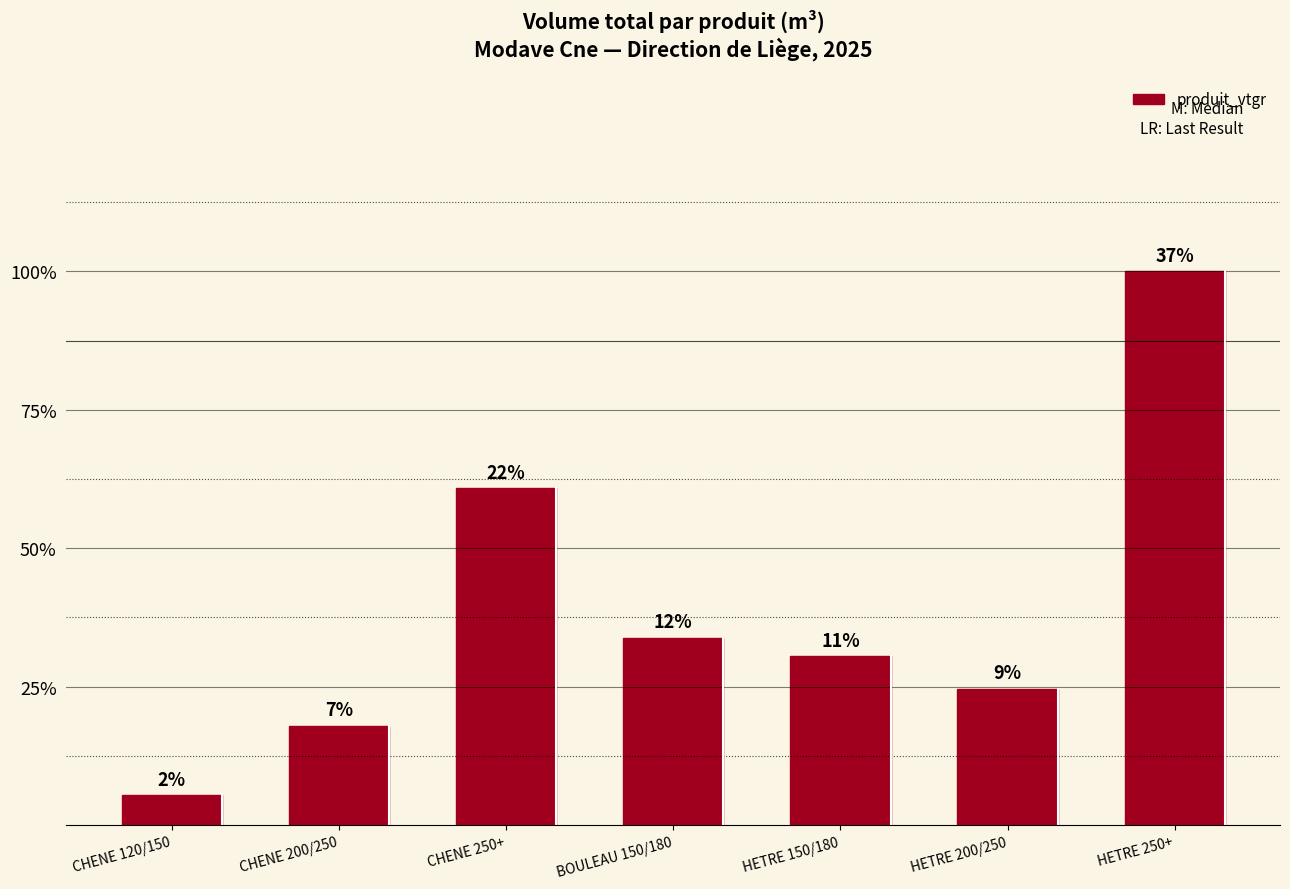

What is the label of the 2nd bar from the left?

CHENE 200/250